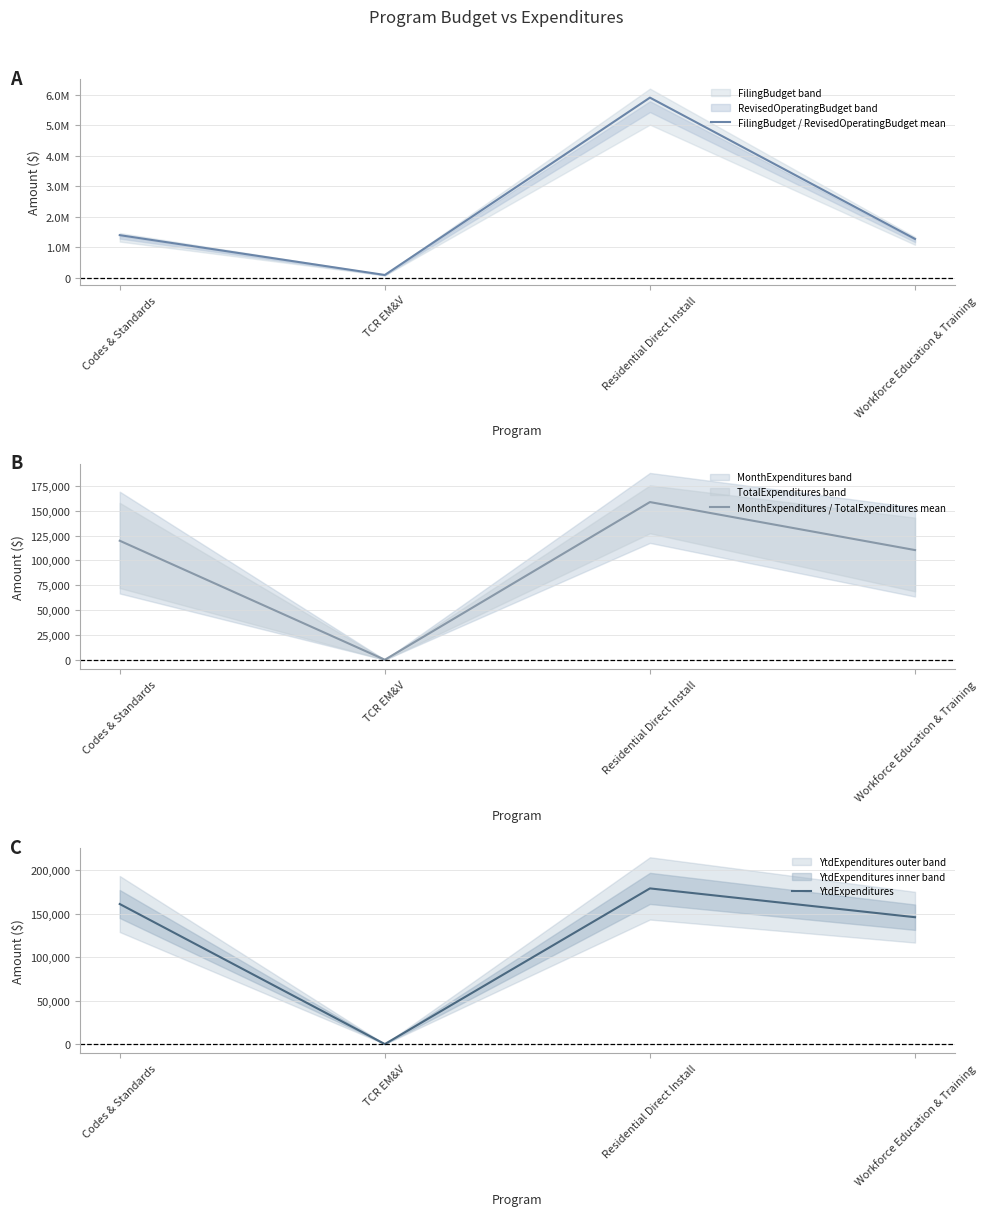

How many distinct data groups are displayed?

3